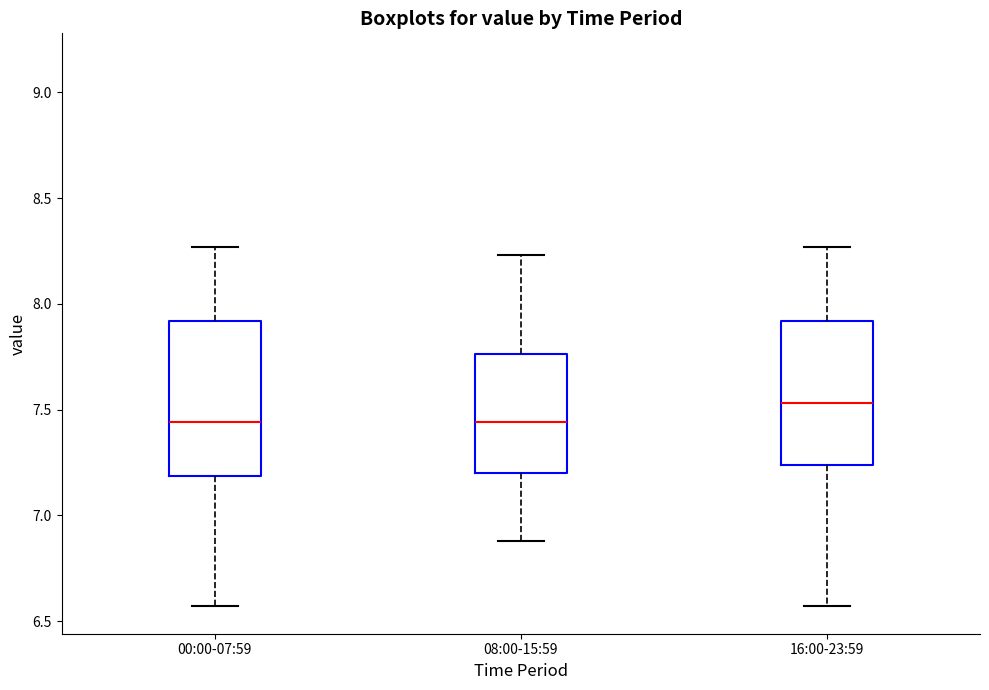

Reading left to right, read every box against the y-axis: the position of its median line, the range the box covers, and the ends of its whiskers. The values are not printed on the chart, so give them approximately, as read against the axis.

00:00-07:59: median 7.45, box 7.20 to 7.90, whiskers 6.55 to 8.25
08:00-15:59: median 7.45, box 7.20 to 7.75, whiskers 6.90 to 8.25
16:00-23:59: median 7.55, box 7.25 to 7.90, whiskers 6.55 to 8.25